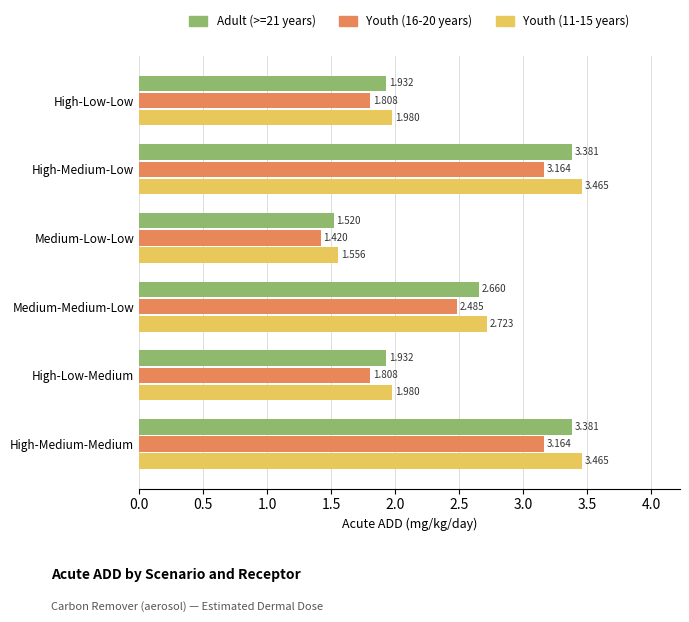

Is the value of Youth (16-20 years) at Medium-Low-Low greater than the value of Youth (11-15 years) at Medium-Medium-Low?

No